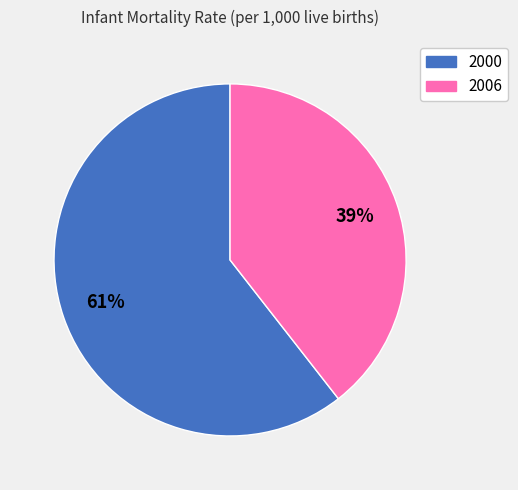

What is the smallest slice in the pie chart?

2006